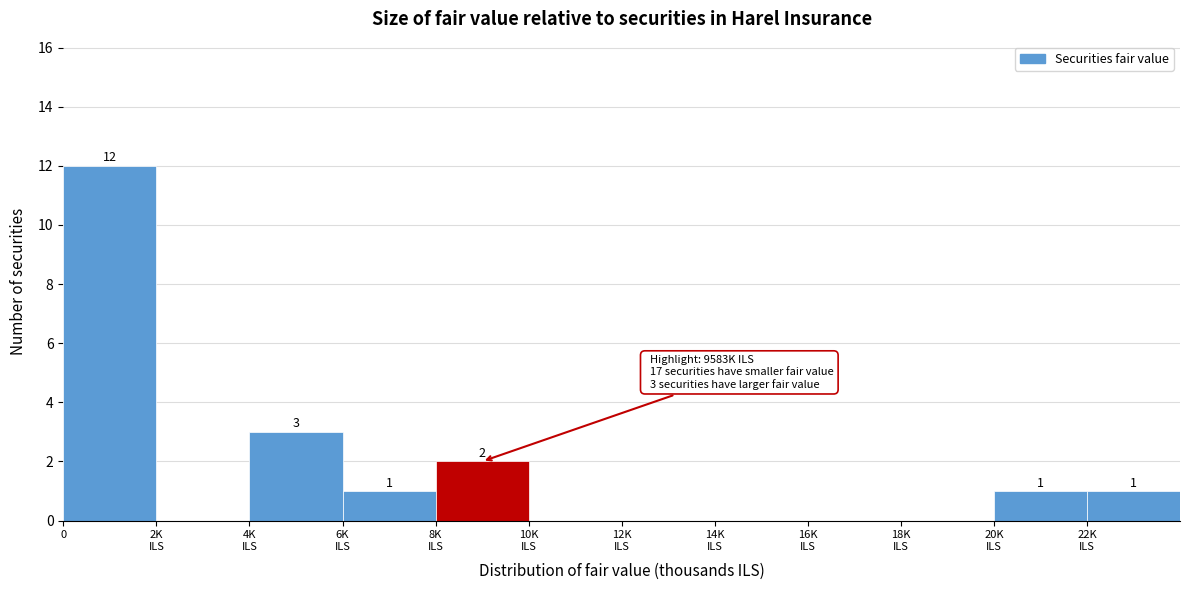

What is the greatest value displayed?

12